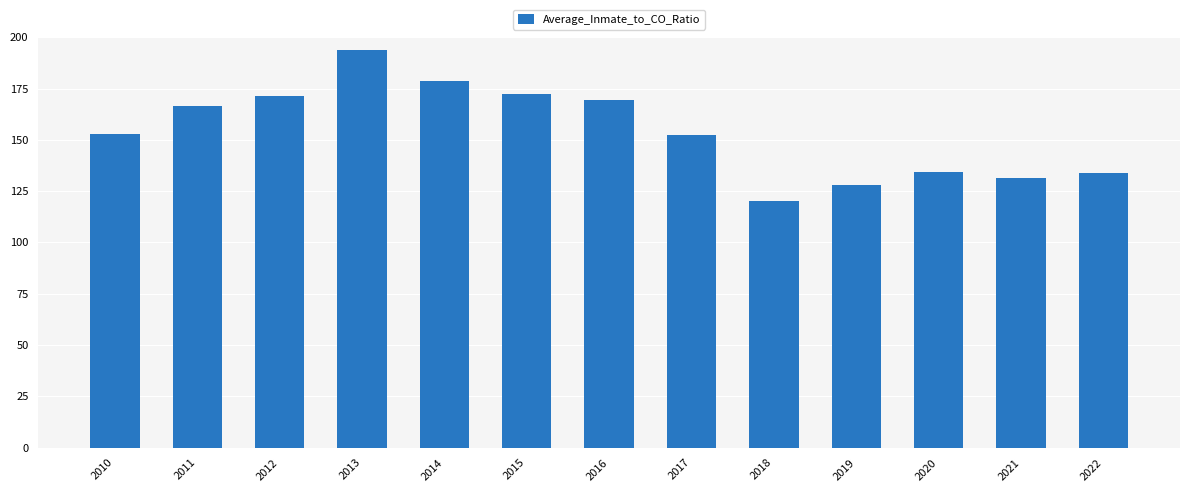

What is the value of the 5th bar from the left?

178.8